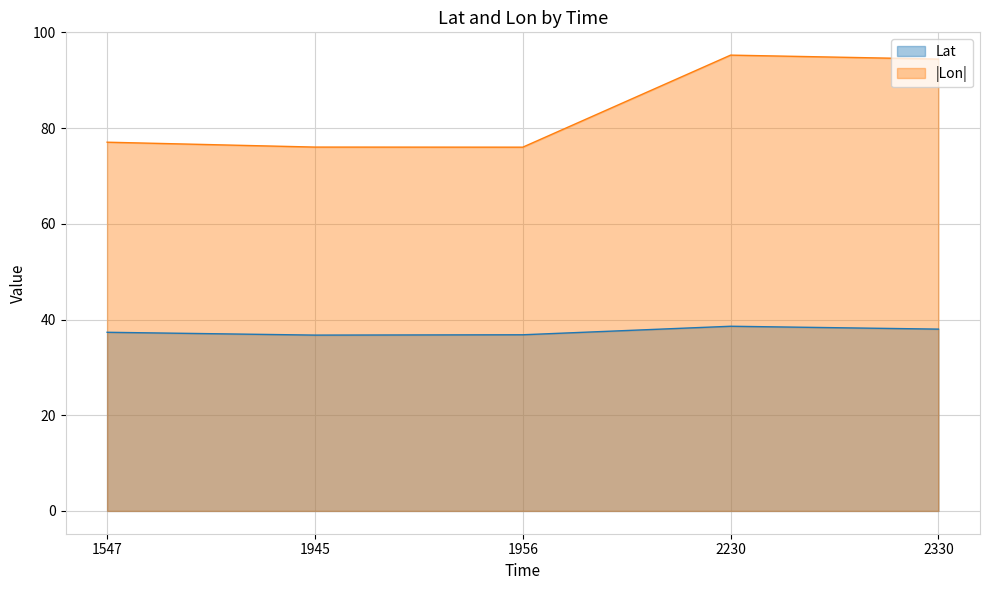

True or false: Lat and Lon cross at least once.

False